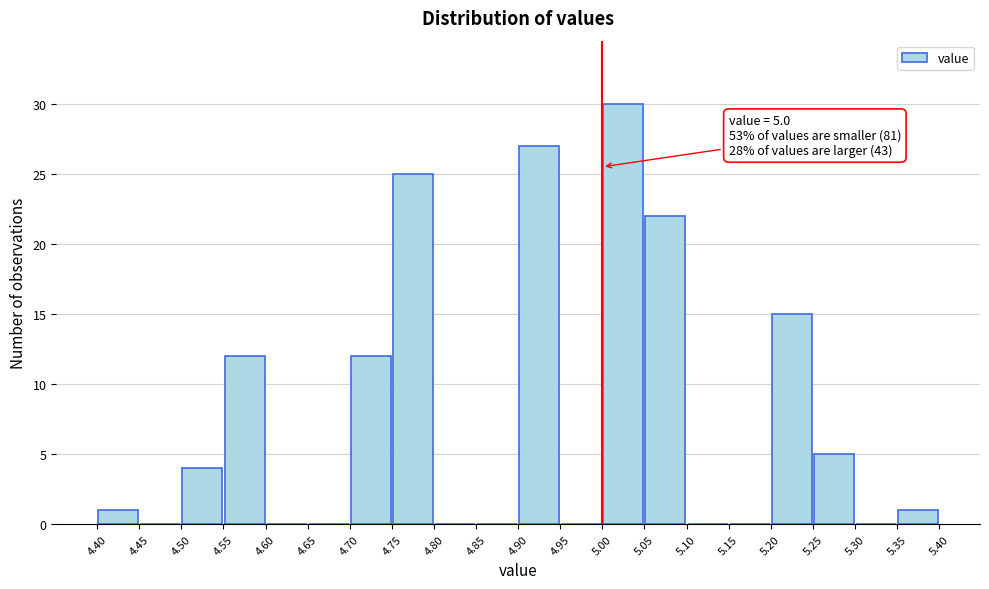

Over which range of the x-axis is the bar tallest?

5.00 to 5.05